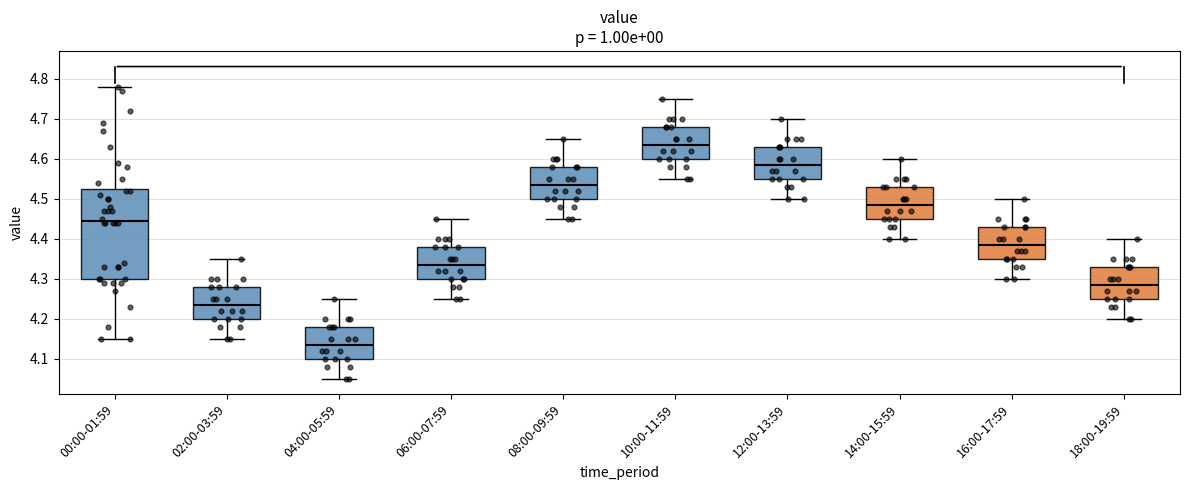

Where does the lower whisker of the box for 06:00-07:59 end on the y-axis? The values are not printed on the chart, so give them approximately, as read against the axis.

4.25